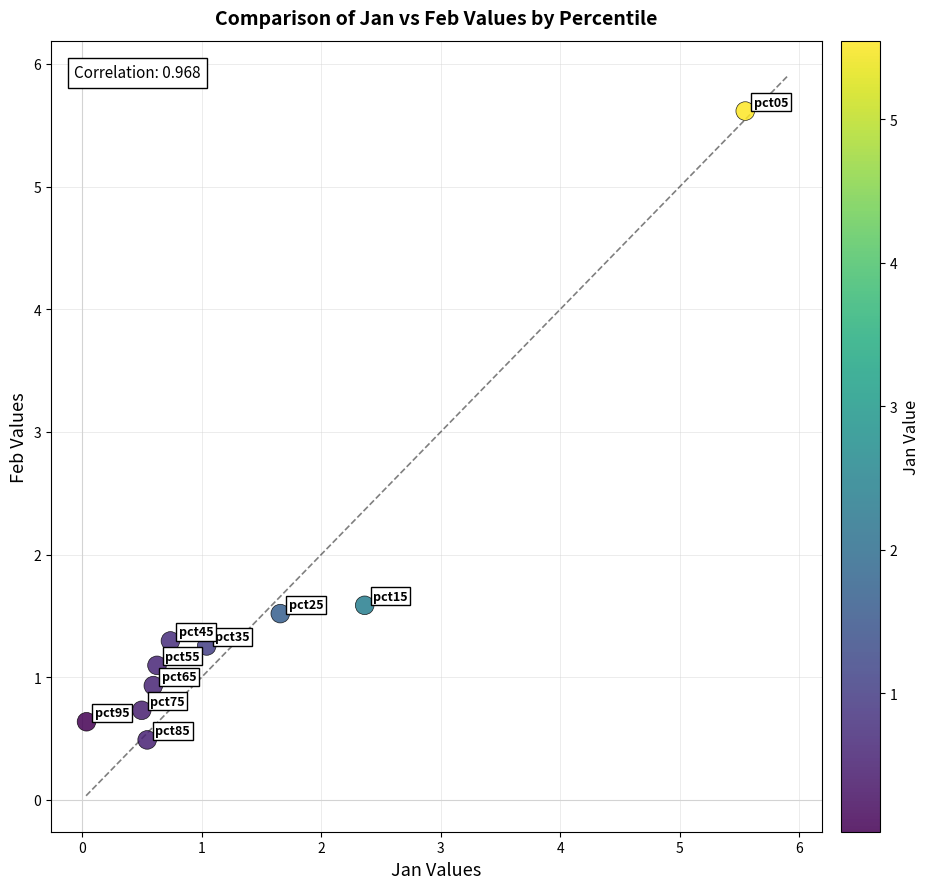

What Y value in the scatter plot is closest to 3?

1.6